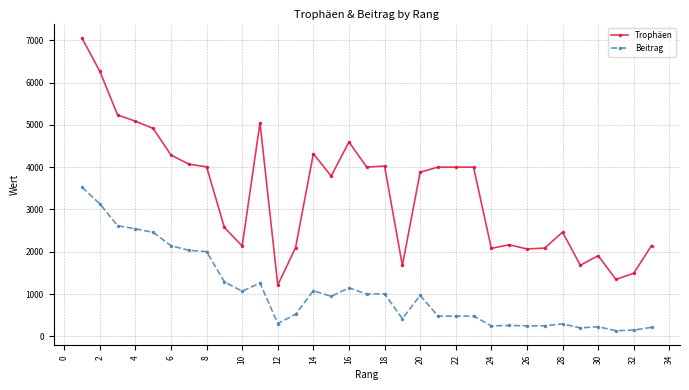

True or false: Beitrag and Trophäen cross at least once.

False